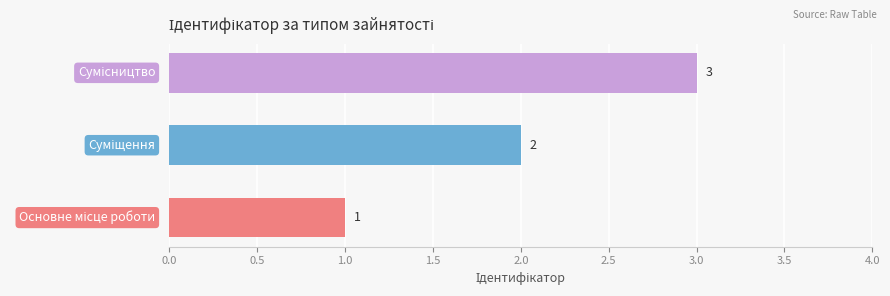

Count the number of categories in the chart.

3